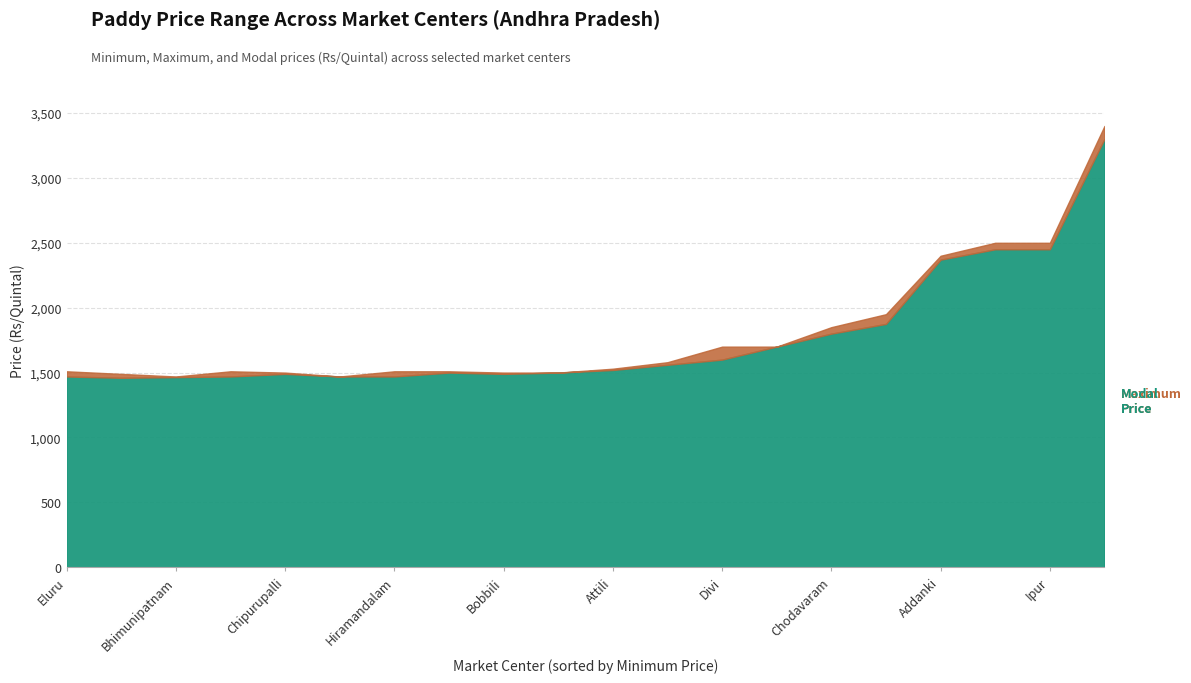

How many lines are shown in the chart?

2